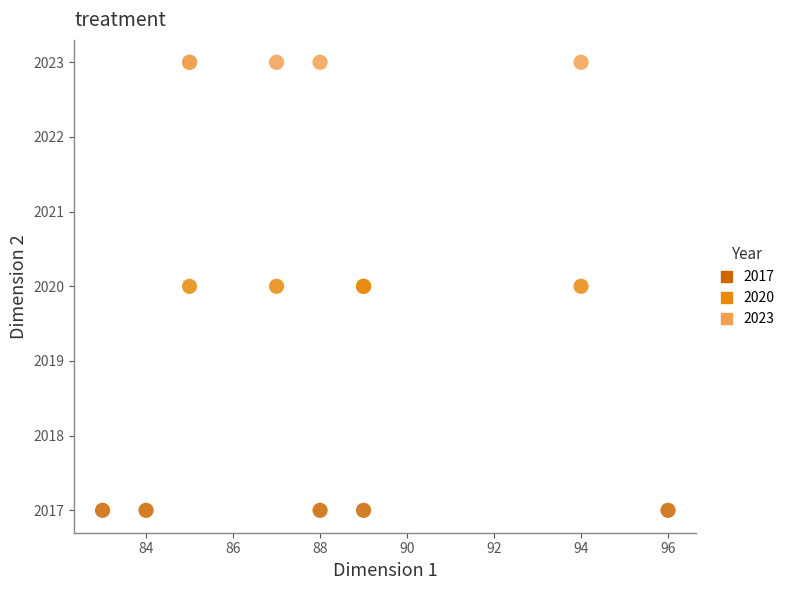

Which series contains the lowest Y value?

2017